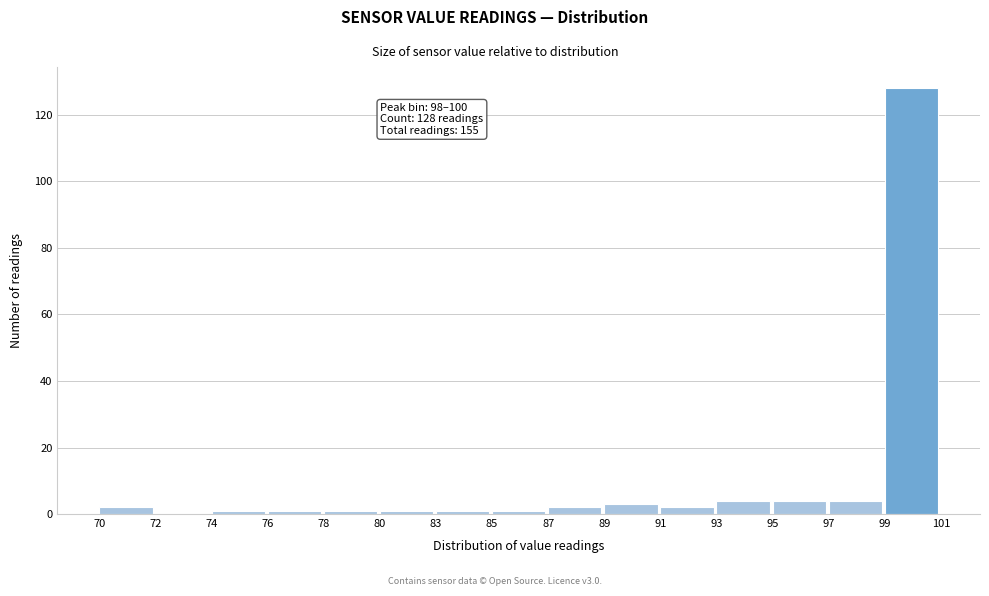

Reading left to right, extract all data points from this chart.

70=2	72=0	74=1	76=1	78=1	80=1	83=1	85=1	87=2	89=3	91=2	93=4	95=4	97=4	99=128